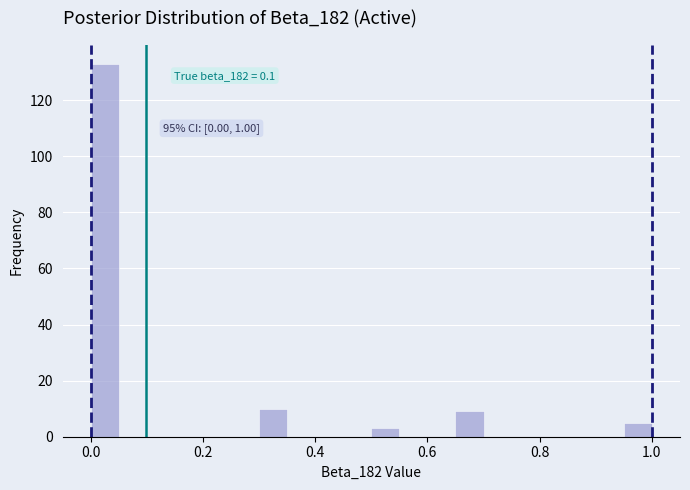

Read against the x-axis, roughly where is the centre of the tallest bar?

0.02